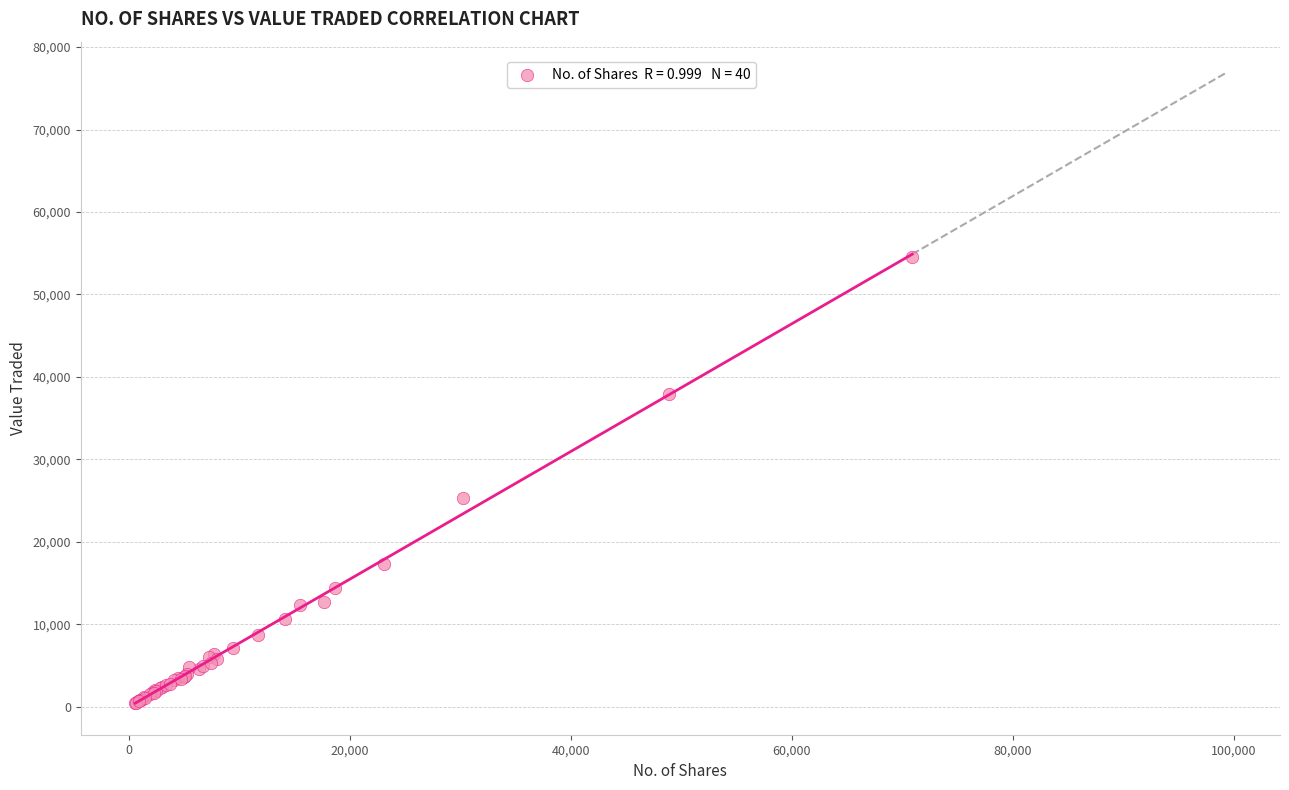

What Y value in the scatter plot is closest to 27450?

25323